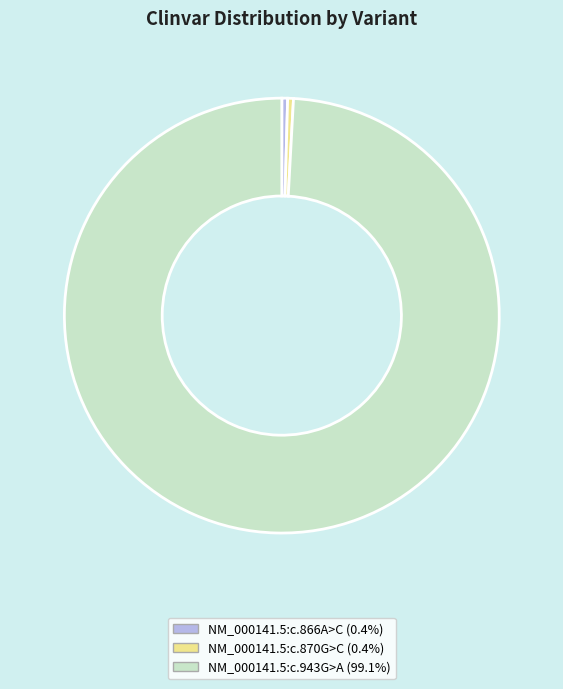

Which has a higher value, NM_000141.5:c.870G>C or NM_000141.5:c.943G>A?

NM_000141.5:c.943G>A